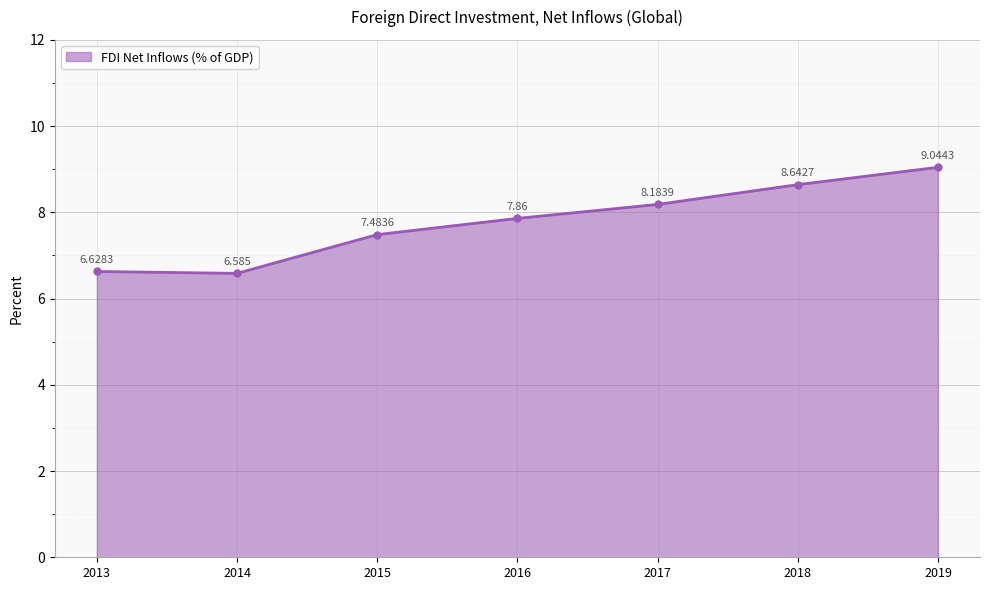

True or false: the data has more than 0 interior local peaks.

False